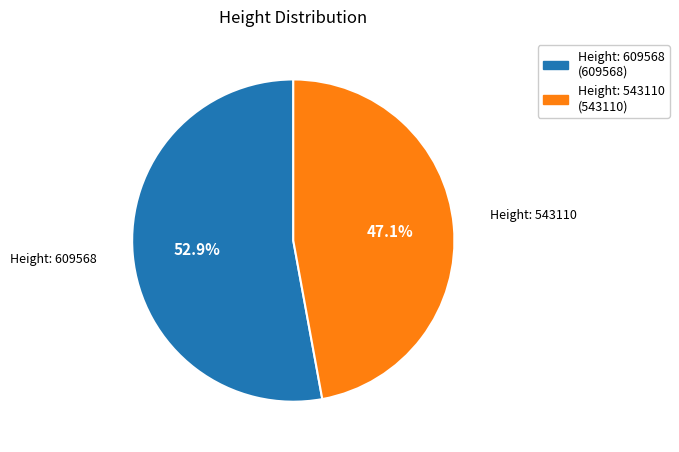

Is there any slice that represents more than half of the pie?

Yes